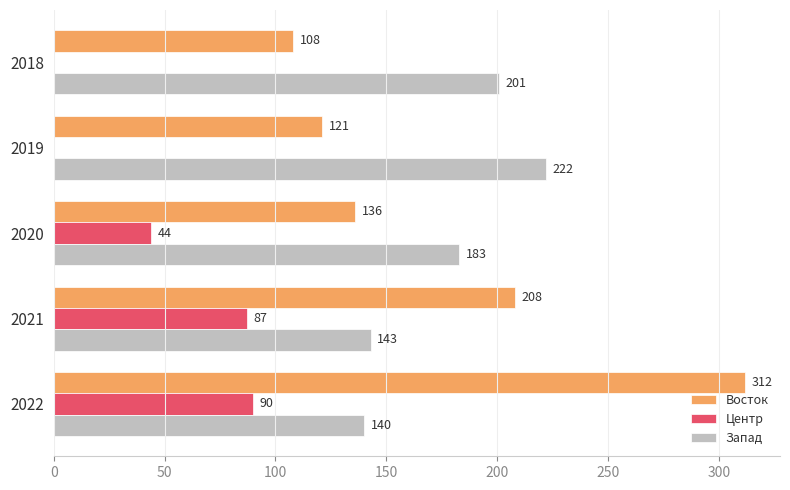

What is the sum of all Запад values?

889